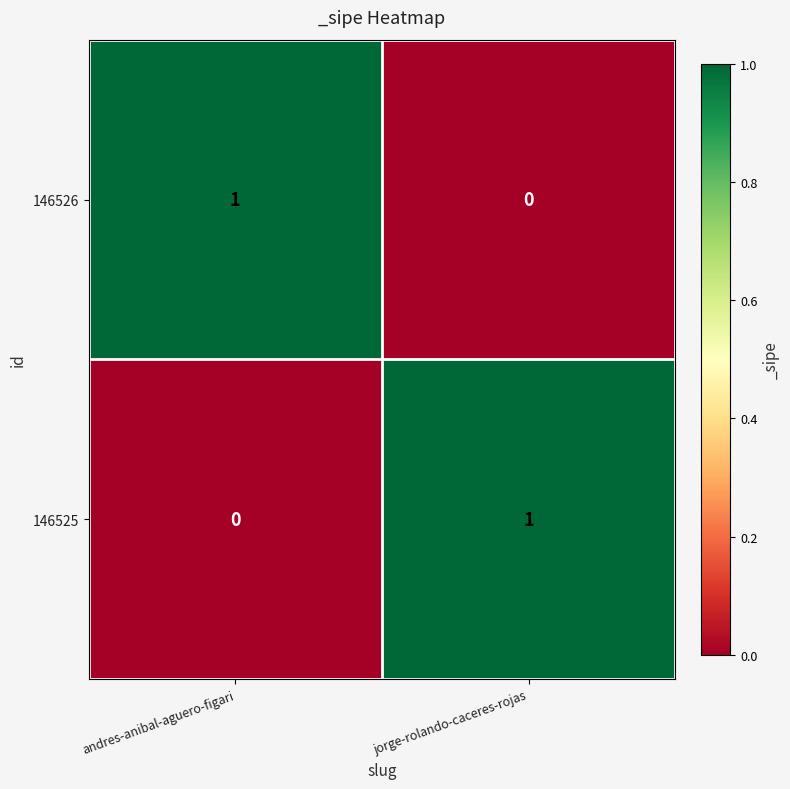

The 146526 series shows 0 at andres-anibal-aguero-figari. True or false?

False